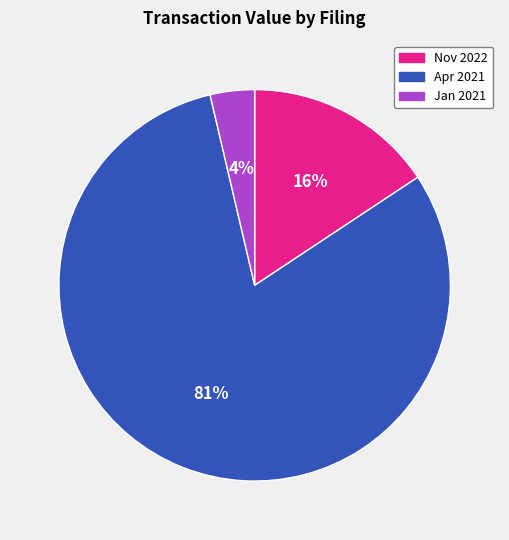

To the nearest percent, what is the average slice percentage?

33%